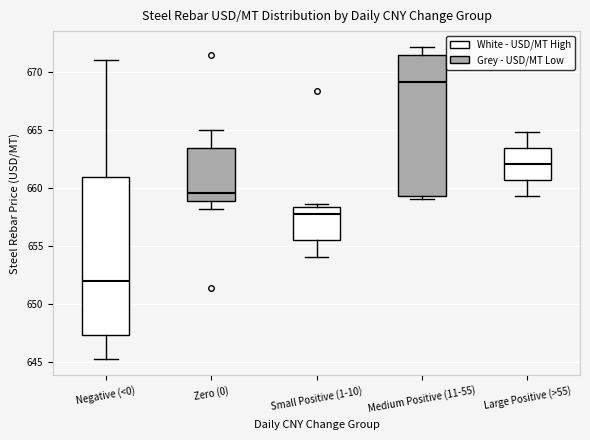

Reading left to right, read every box against the y-axis: the position of its median line, the range the box covers, and the ends of its whiskers. The values are not printed on the chart, so give them approximately, as read against the axis.

Negative (<0): median 652.0, box 647.5 to 661.0, whiskers 645.0 to 671.0
Zero (0): median 659.5, box 659.0 to 663.5, whiskers 658.0 to 665.0
Small Positive (1-10): median 657.5, box 655.5 to 658.5, whiskers 654.0 to 658.5 (just above the box's upper edge)
Medium Positive (11-55): median 669.0, box 659.5 to 671.5, whiskers 659.0 to 672.0
Large Positive (>55): median 662.0, box 660.5 to 663.5, whiskers 659.0 to 665.0